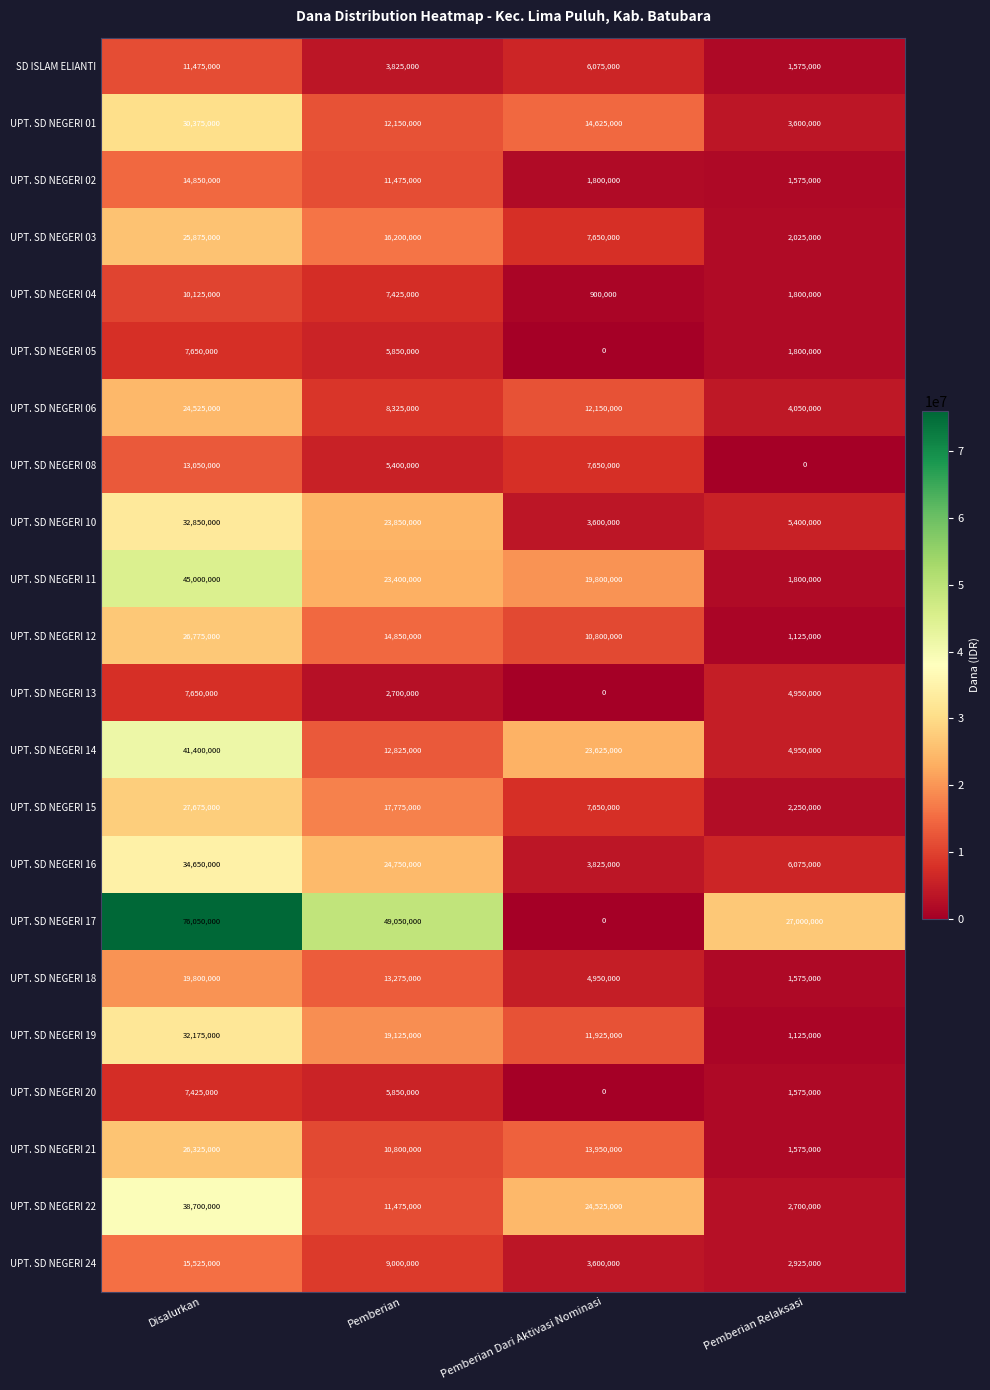

Is it true that SD ISLAM ELIANTI equals 1575000 at Pemberian Relaksasi?

True